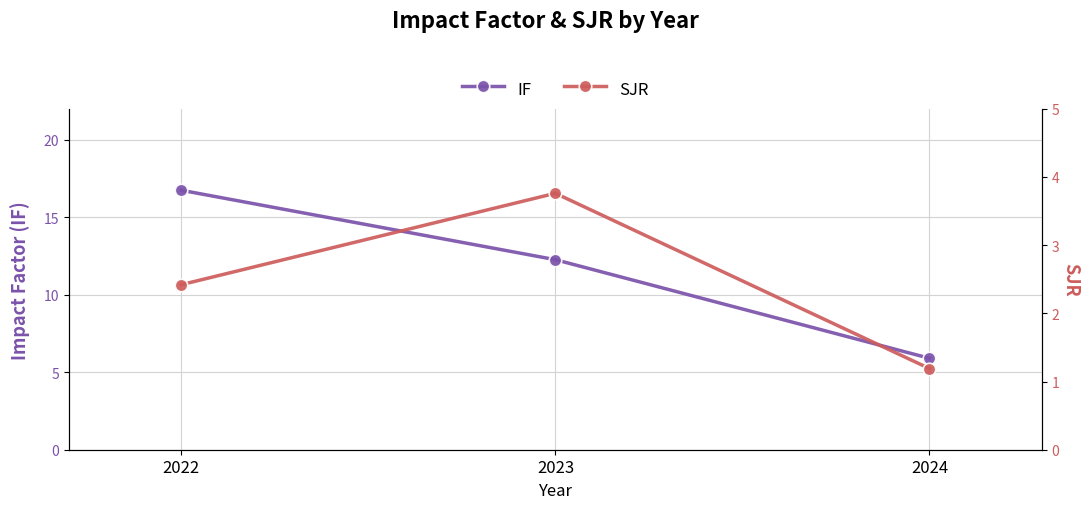

At which category is the sum across all series the highest?

2022